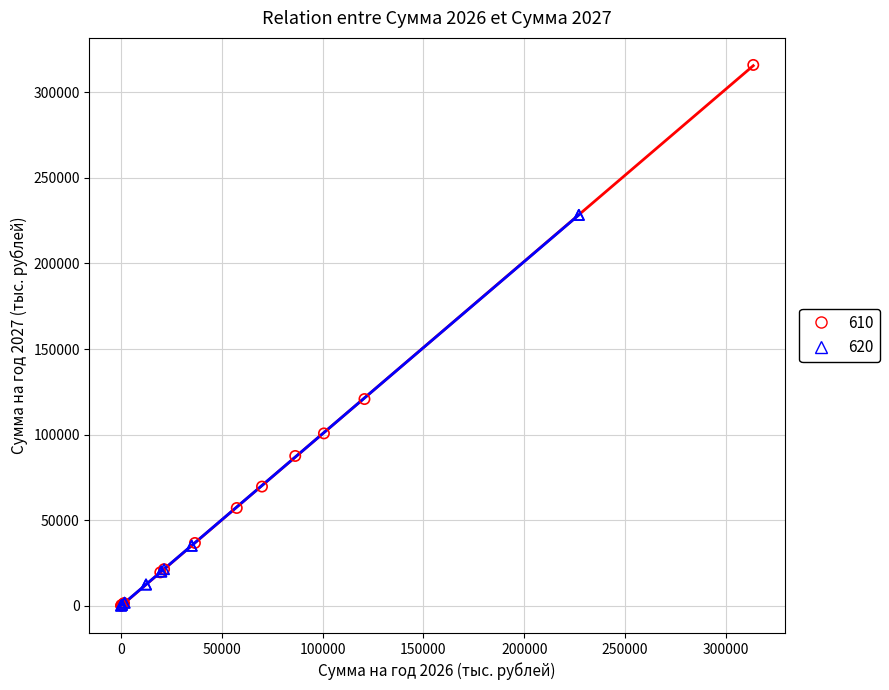

Which series reaches the maximum Y coordinate?

610